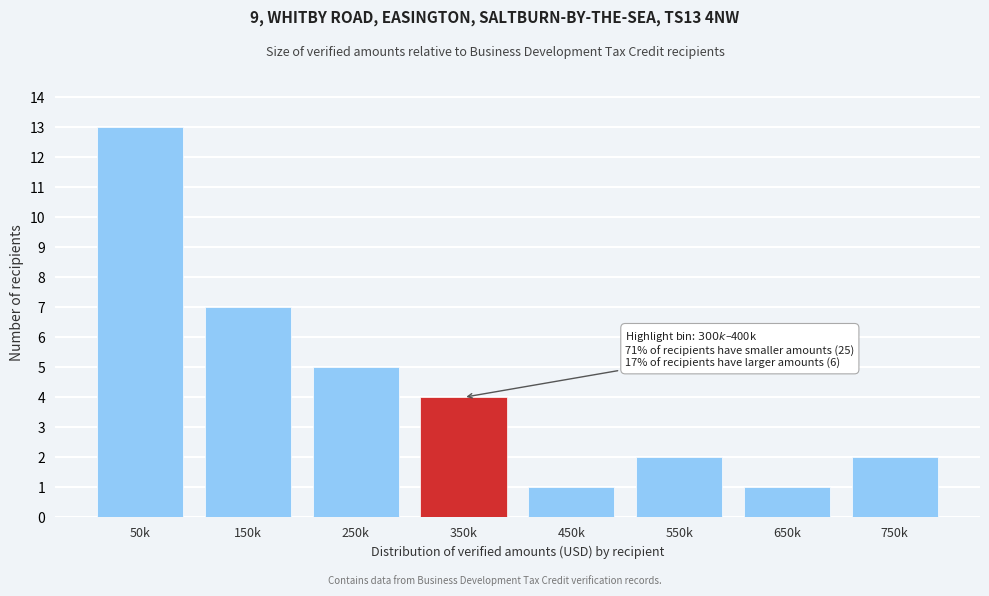

Reading right to left, extract all data points from this chart.

750k=2	650k=1	550k=2	450k=1	350k=4	250k=5	150k=7	50k=13